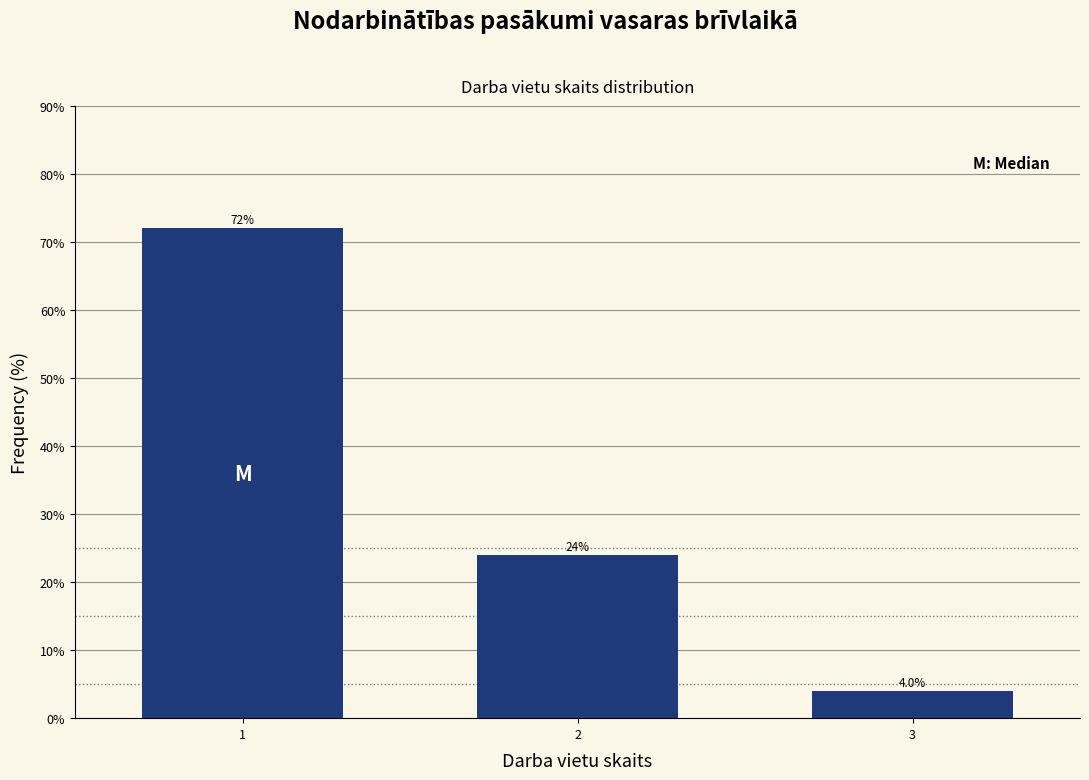

Reading left to right, what are all the values shown in this chart?

1=72	2=24	3=4